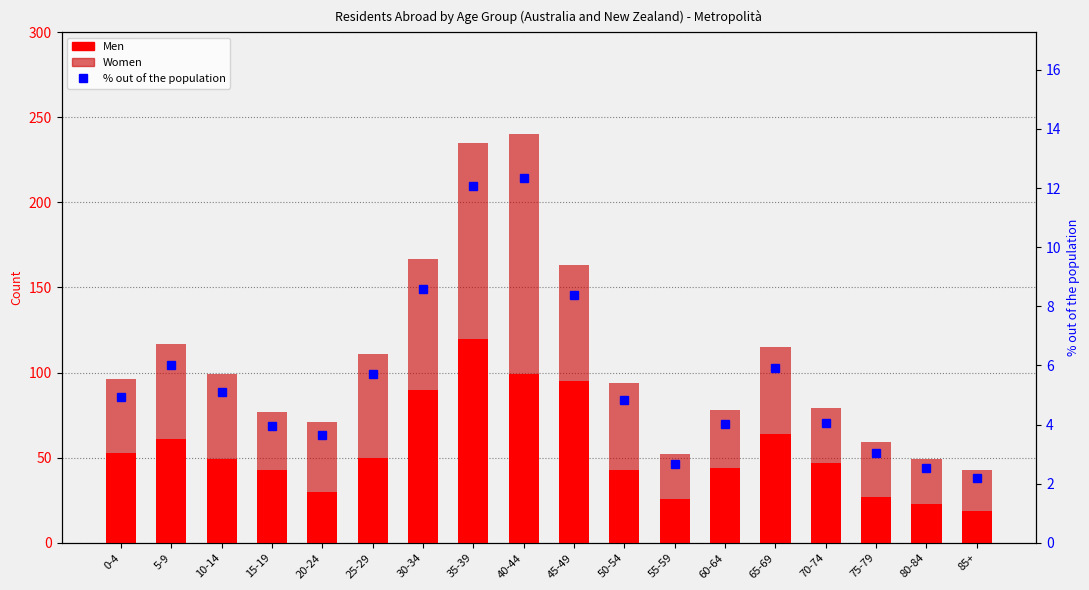

Does the chart contain any negative values?

No